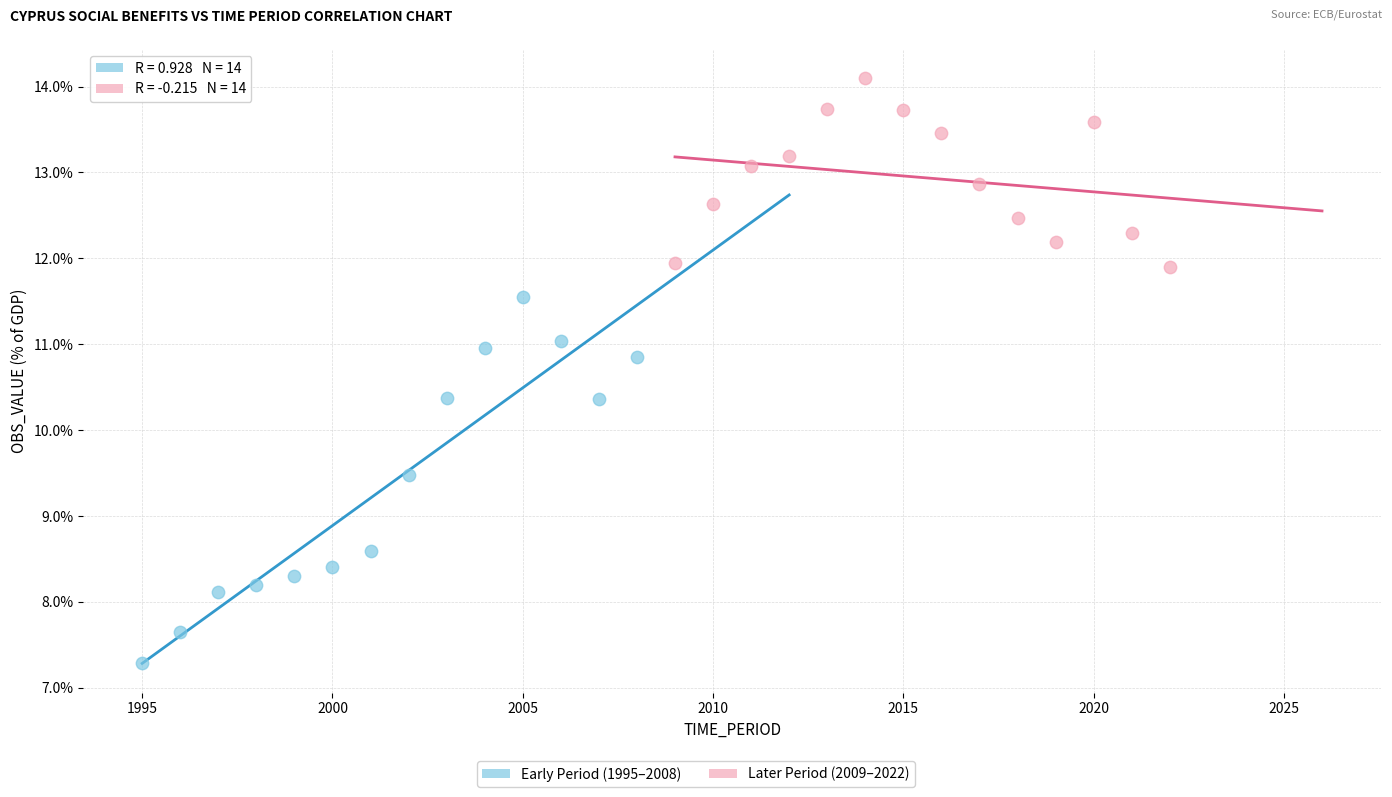

Which series has the widest spread of Y values?

Early Period (1995–2008)